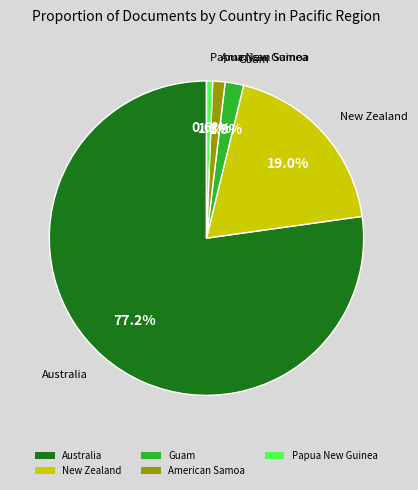

What percentage do Guam and American Samoa together represent?

3.2%